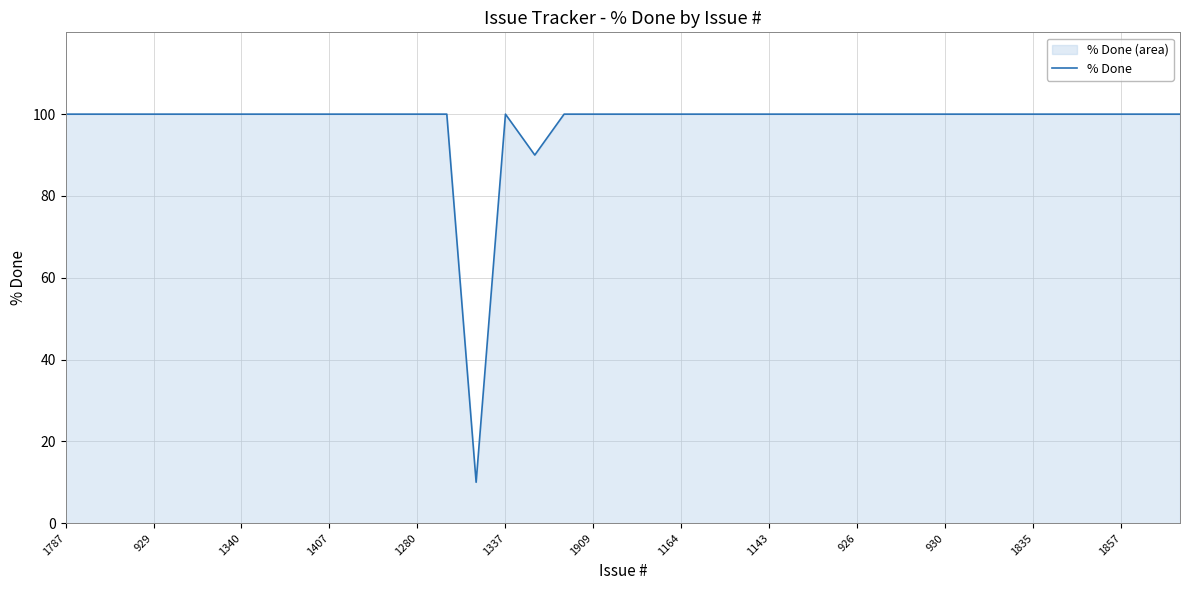

At which category does the chart reach its peak across all series?

1787